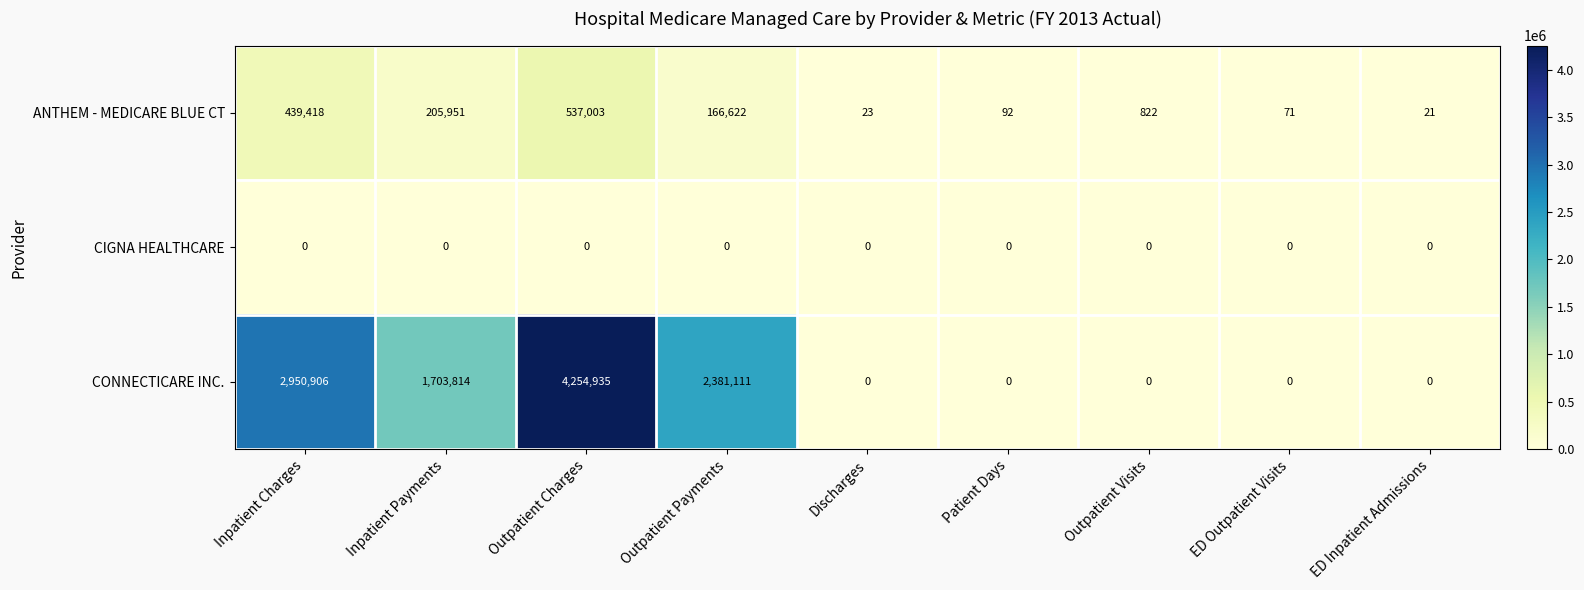

Where is CONNECTICARE INC. nearest to the value 2127467?

Outpatient Payments